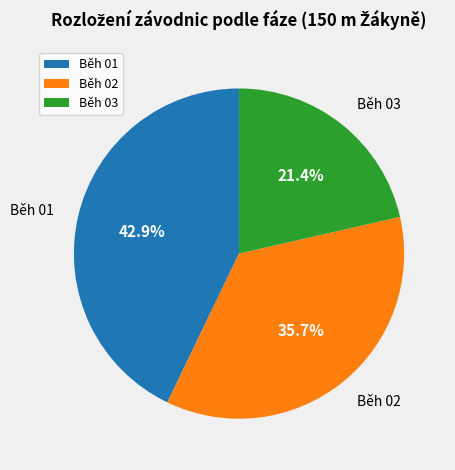

Is it true that Běh 01 is 56% of the pie?

False